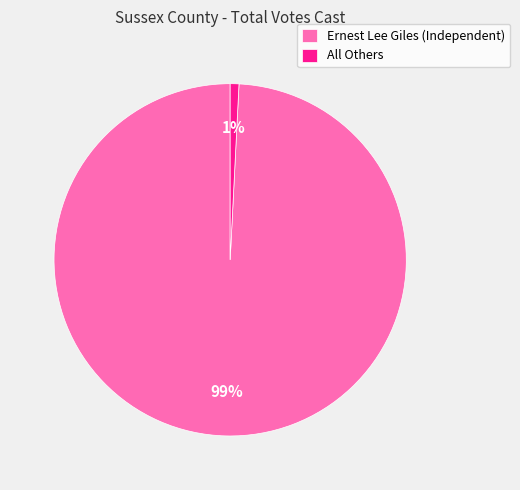

Is it true that All Others is 11% of the pie?

False